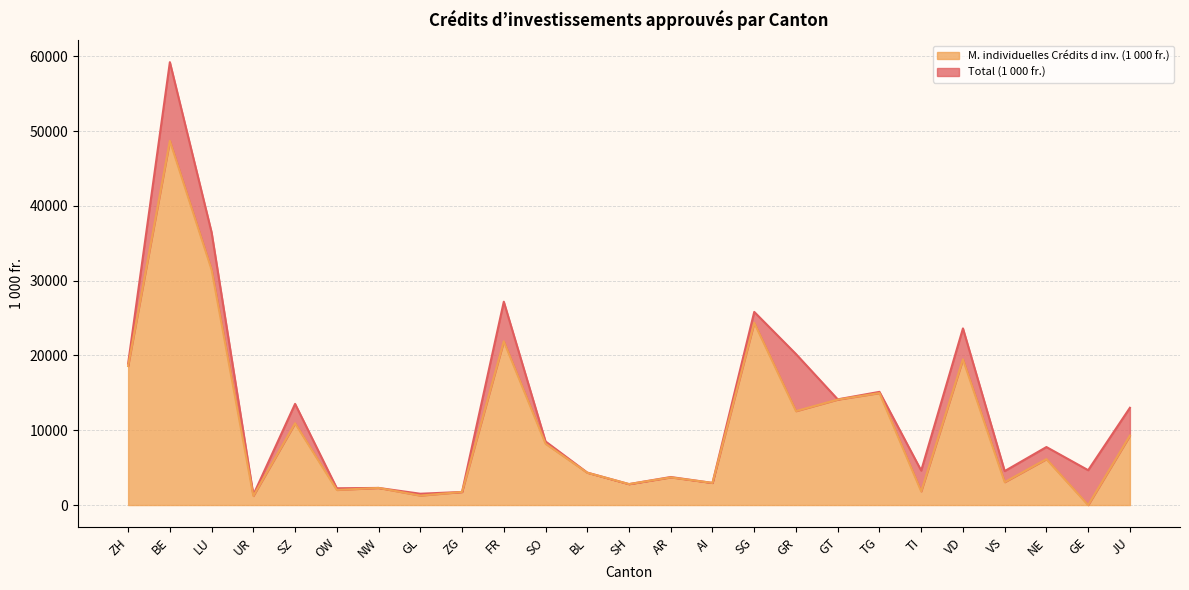

Reading left to right, transcribe all the data shown in this chart.

Total (1 000 fr.): ZH=18909.0	BE=59213.6	LU=36447.9	UR=1366.0	SZ=13527.6	OW=2245.5	NW=2292.0	GL=1515.0	ZG=1753.0	FR=27186.0	SO=8506.0	BL=4342.0	SH=2802.8	AR=3750.0	AI=2960.0	SG=25823.0	GR=20188.4	GT=14133.0	TG=15135.0	TI=4611.4	VD=23616.8	VS=4542.8	NE=7757.4	GE=4662.0	JU=13006.0
M. individuelles Crédits d inv. (1 000 fr.): ZH=18589.0	BE=48698.9	LU=31462.4	UR=1216.0	SZ=10929.6	OW=2023.0	NW=2292.0	GL=1268.0	ZG=1753.0	FR=21892.0	SO=8205.0	BL=4324.0	SH=2802.8	AR=3700.0	AI=2960.0	SG=24364.0	GR=12560.0	GT=14101.0	TG=14975.0	TI=1830.0	VD=19482.0	VS=3065.8	NE=6144.4	GE=0.0	JU=9288.0